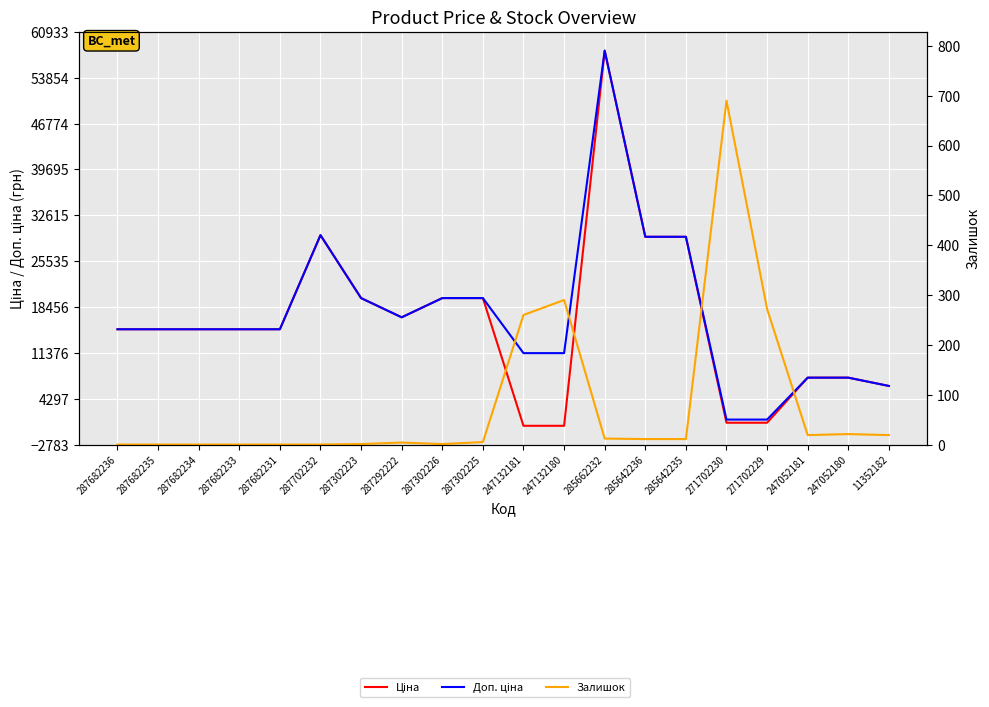

Where is the first local minimum for Ціна?

287292222